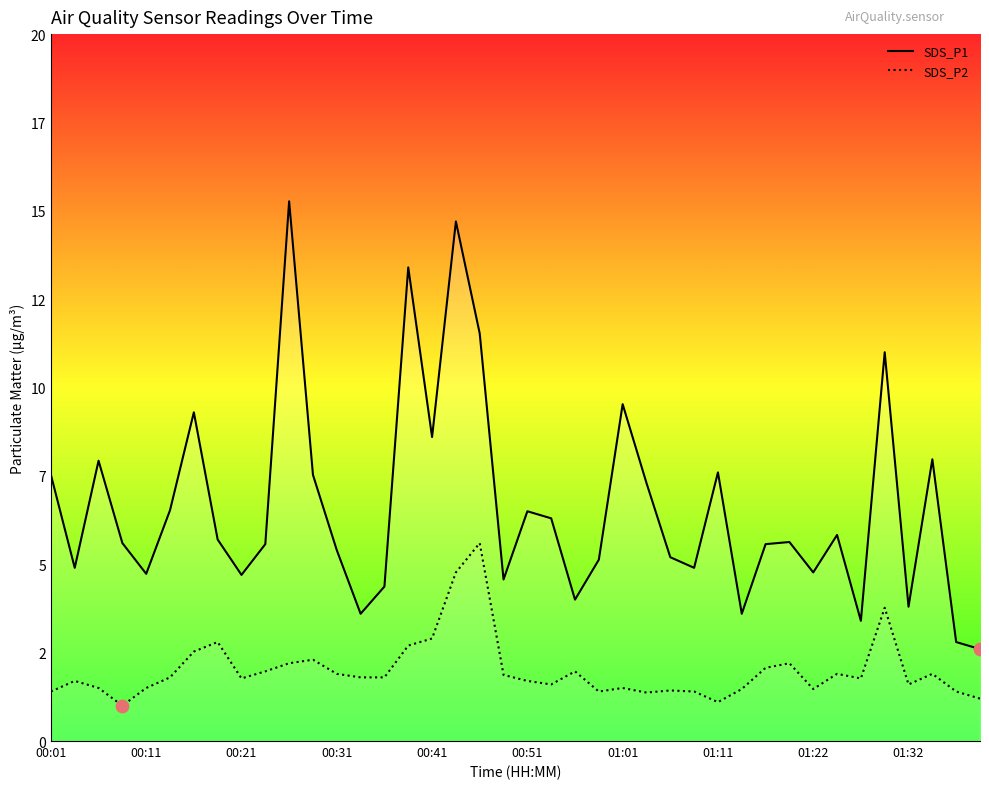

At which category is the sum across all series the highest?

17